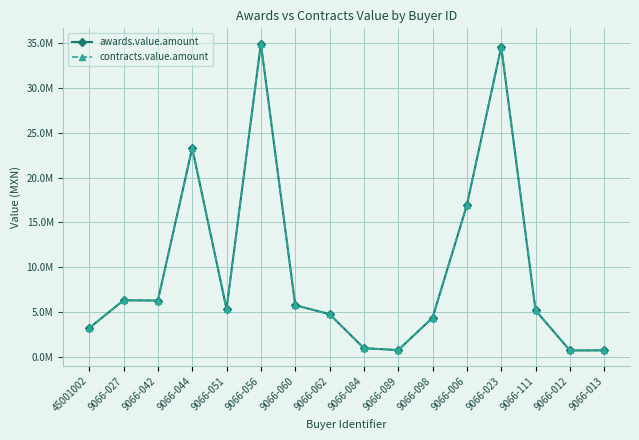

Is this an area chart (filled region under the line)?

No